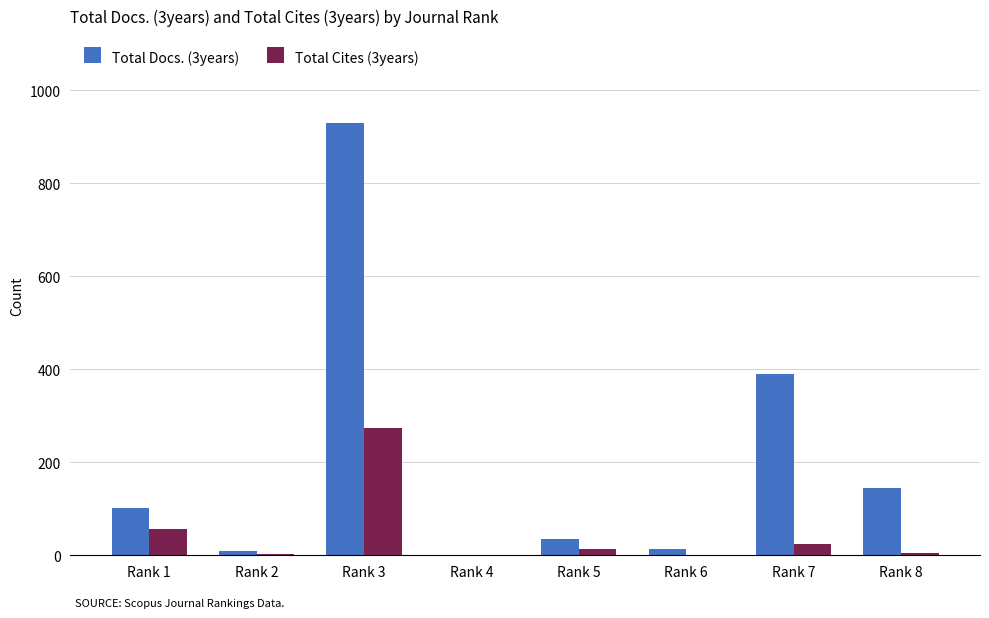

The value of Total Docs. (3years) at Rank 7 is 389. True or false?

True